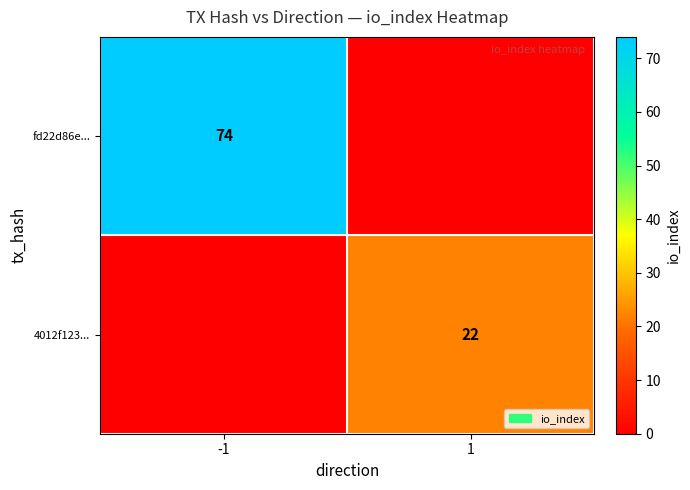

Is it true that 4012f123... equals 22 at 1?

True